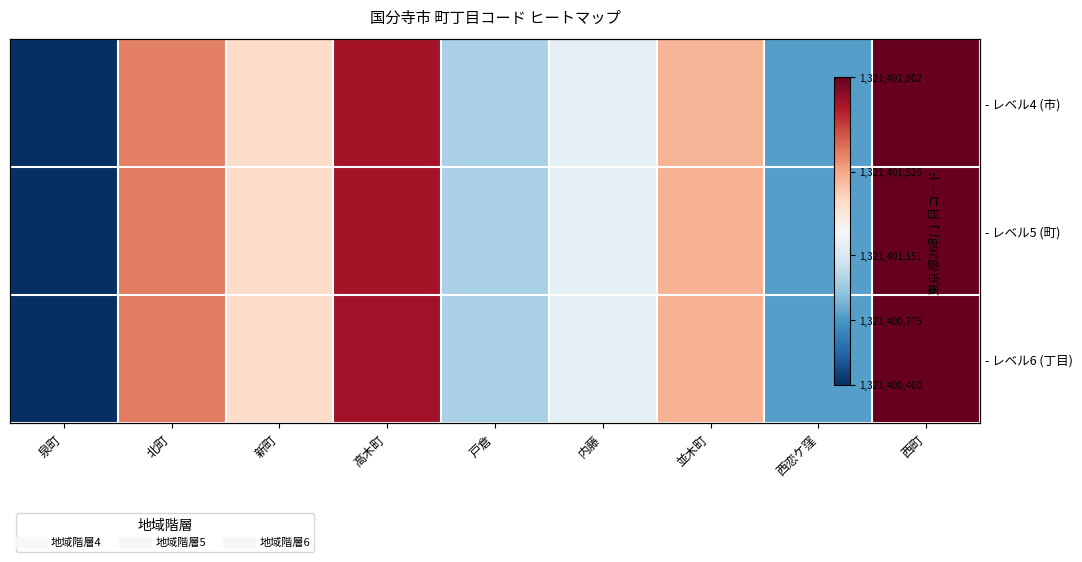

What is the minimum value for - レベル5 (町)?

1321400401